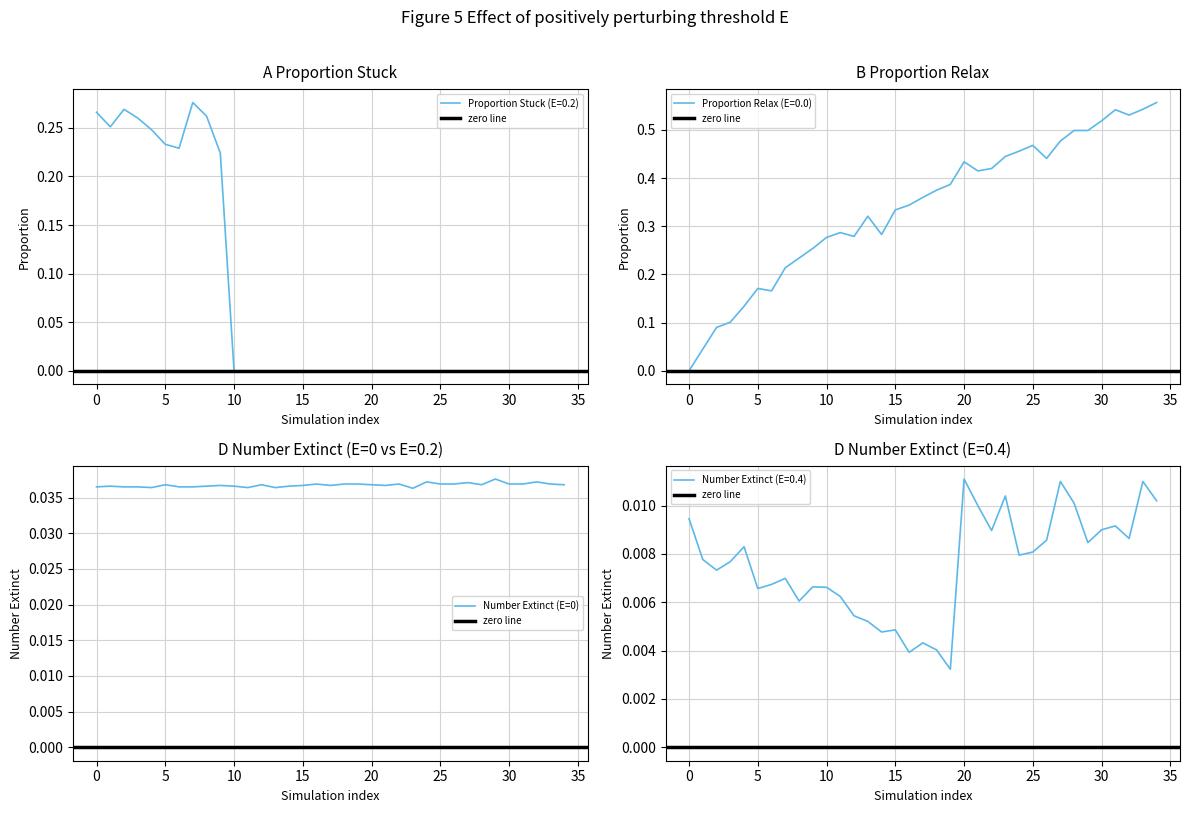

True or false: Proportion Stuck (E=0.2) has a value of 0.0 at 15.

True